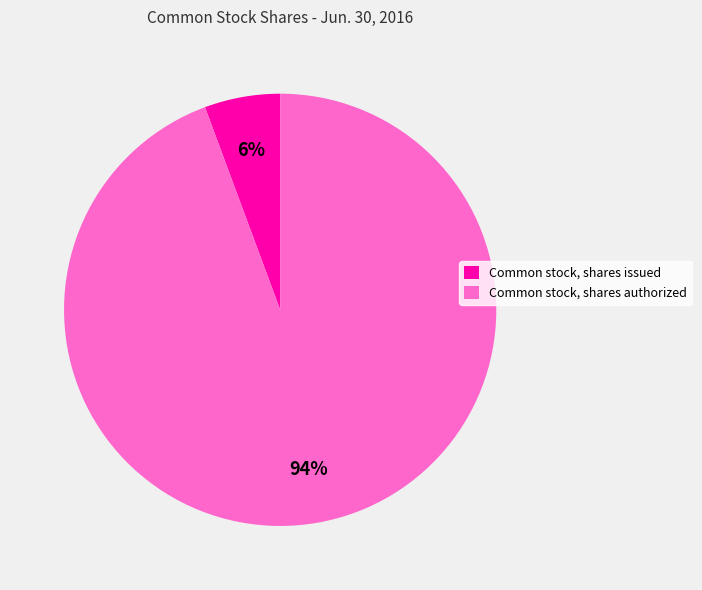

Between Common stock, shares issued and Common stock, shares authorized, which is larger?

Common stock, shares authorized